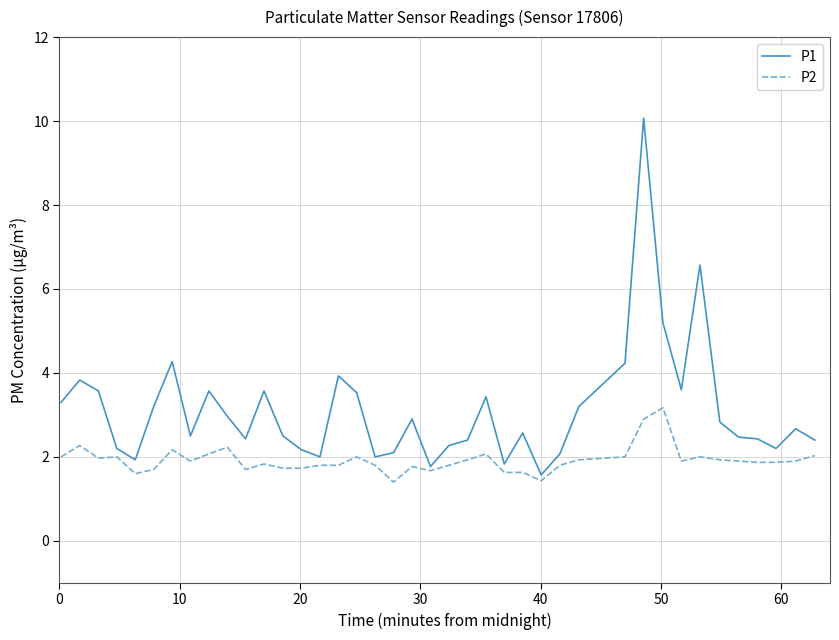

Which series has the largest total across all categories?

P1